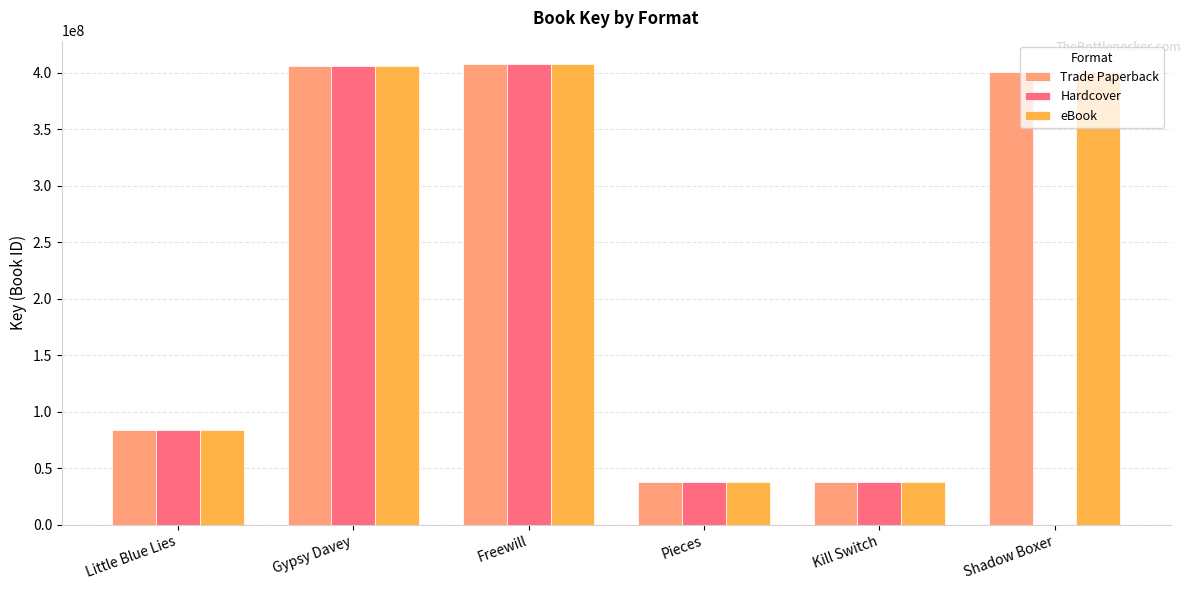

The Trade Paperback series shows 400718483 at Shadow Boxer. True or false?

True